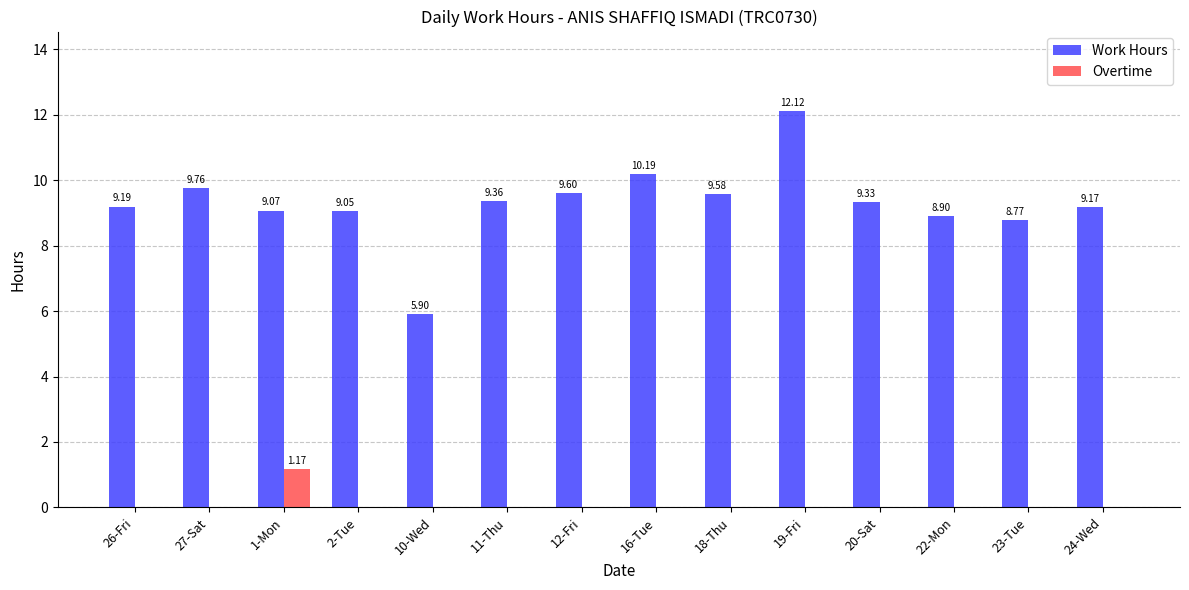

Are the bars grouped side by side (vs. stacked)?

Yes